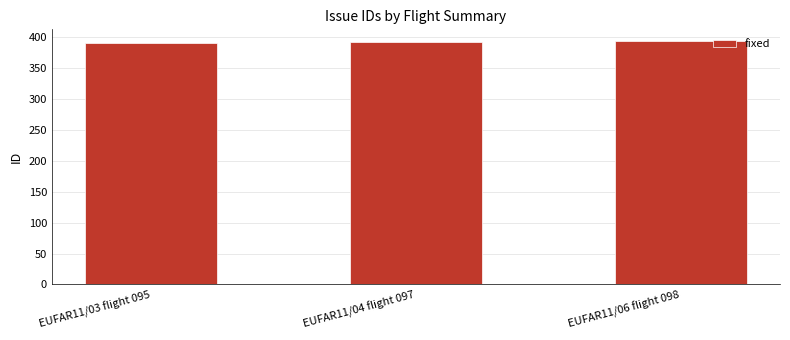

What position from the left is EUFAR11/06 flight 098?

3